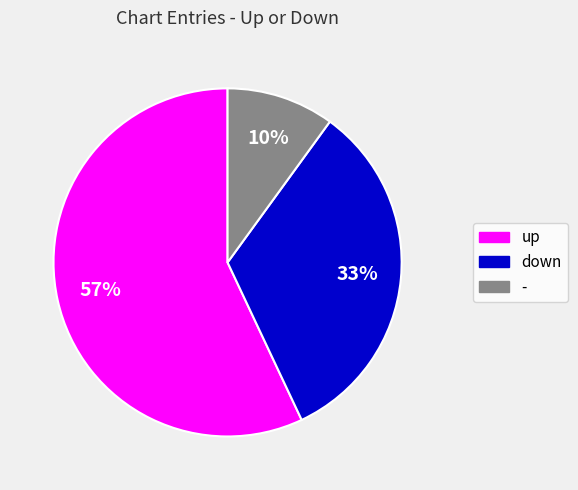

Between up and down, which is larger?

up